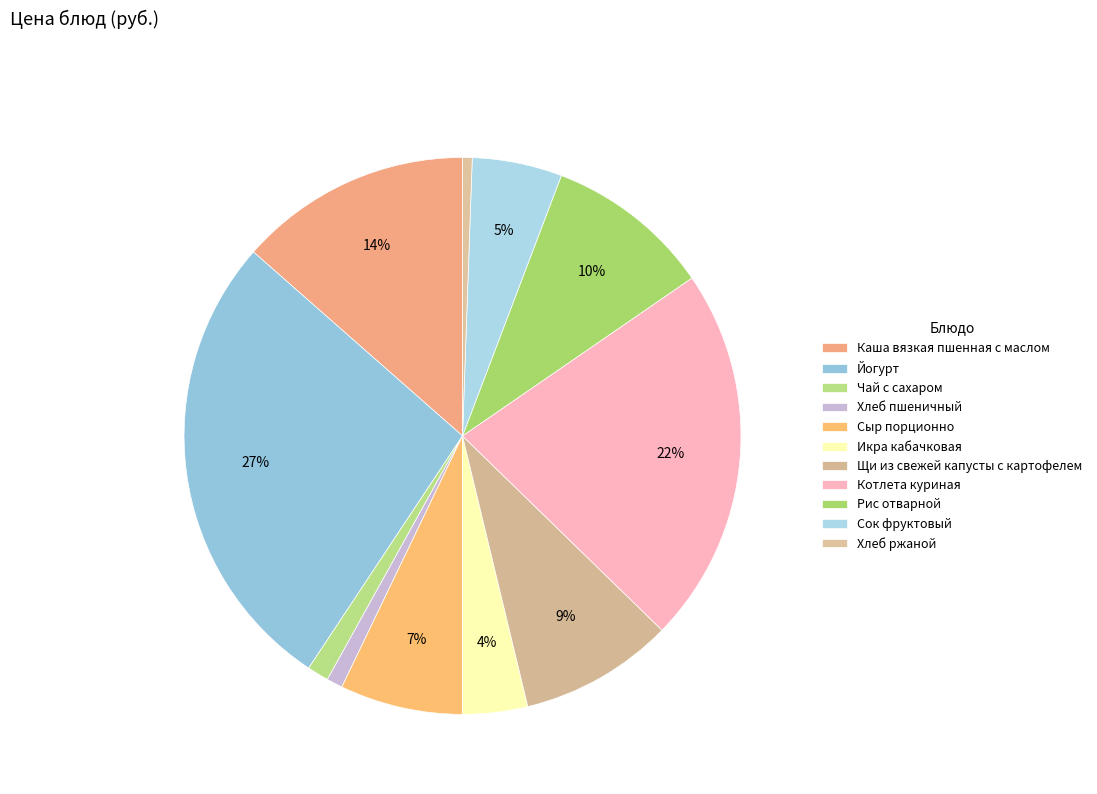

How many segments does this pie chart have?

11